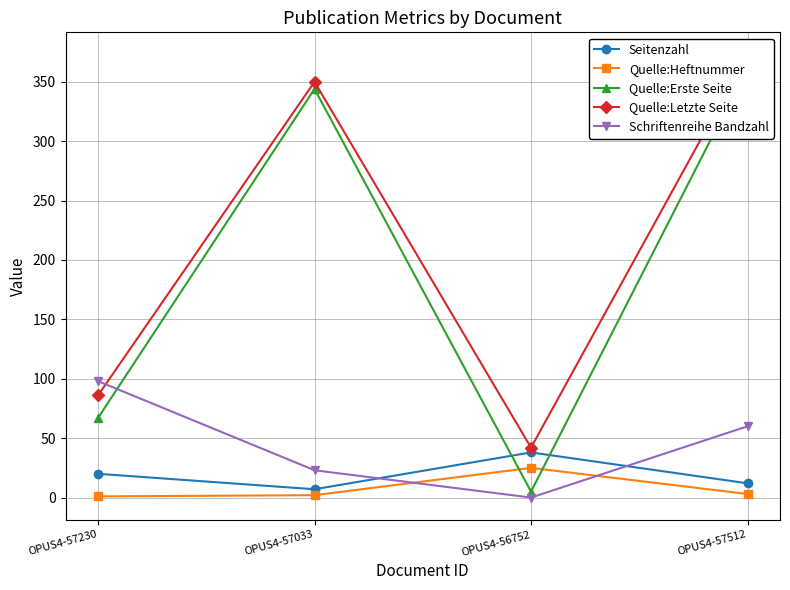

Where is the first local maximum for Quelle:Erste Seite?

OPUS4-57033